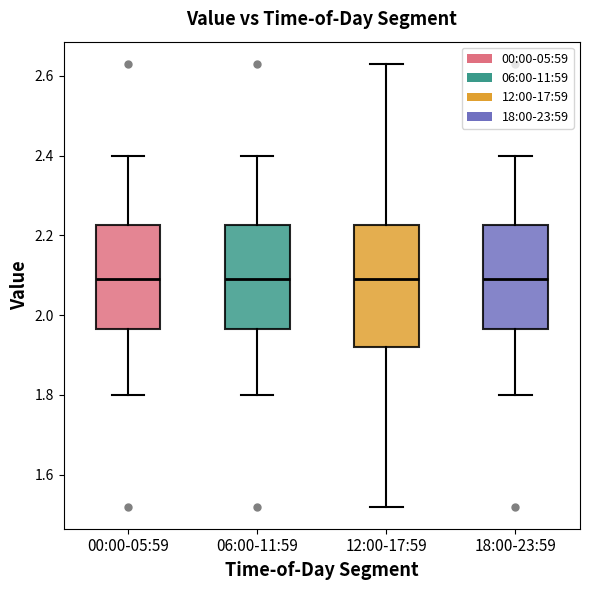

Reading left to right, read every box against the y-axis: the position of its median line, the range the box covers, and the ends of its whiskers. The values are not printed on the chart, so give them approximately, as read against the axis.

00:00-05:59: median 2.10, box 1.96 to 2.22, whiskers 1.80 to 2.40
06:00-11:59: median 2.10, box 1.96 to 2.22, whiskers 1.80 to 2.40
12:00-17:59: median 2.10, box 1.92 to 2.22, whiskers 1.52 to 2.64
18:00-23:59: median 2.10, box 1.96 to 2.22, whiskers 1.80 to 2.40